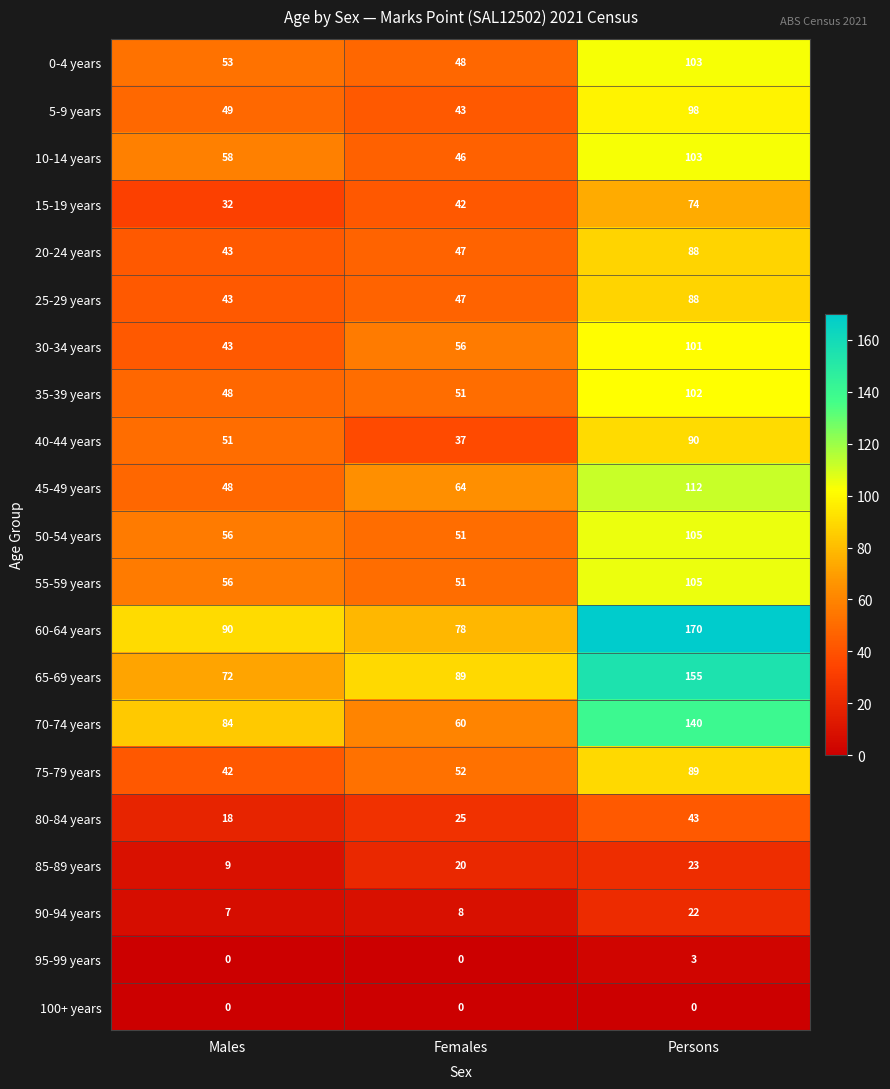

Count the number of categories in the chart.

3